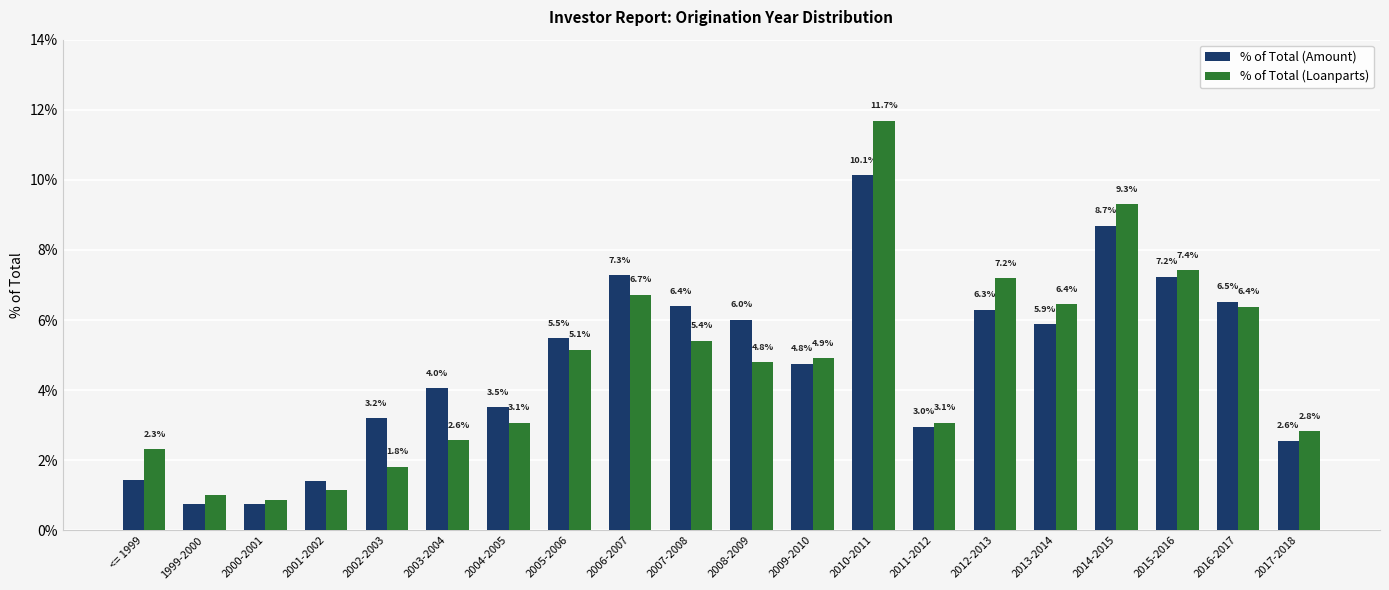

Which series has the widest spread of values?

% of Total (Loanparts)